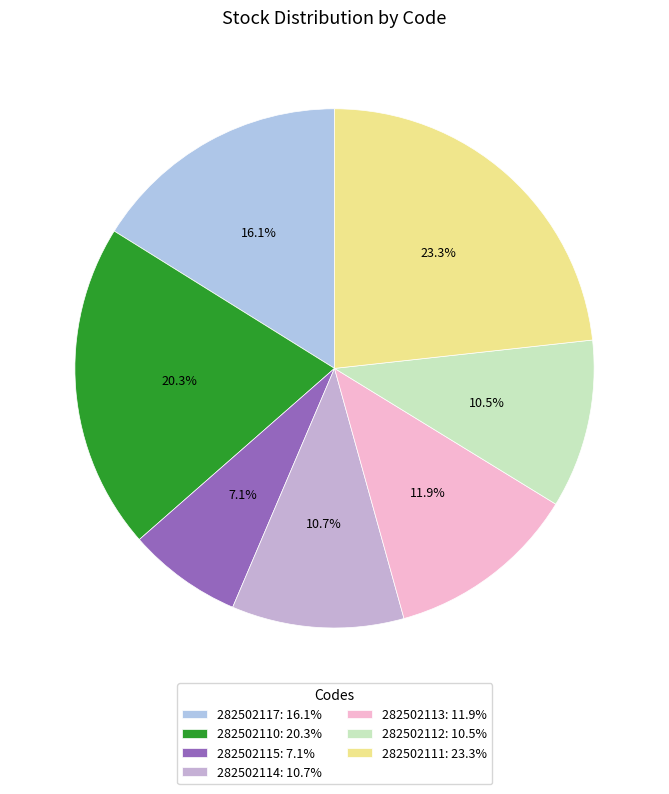

To the nearest percent, what percentage of the pie is 282502112?

11%